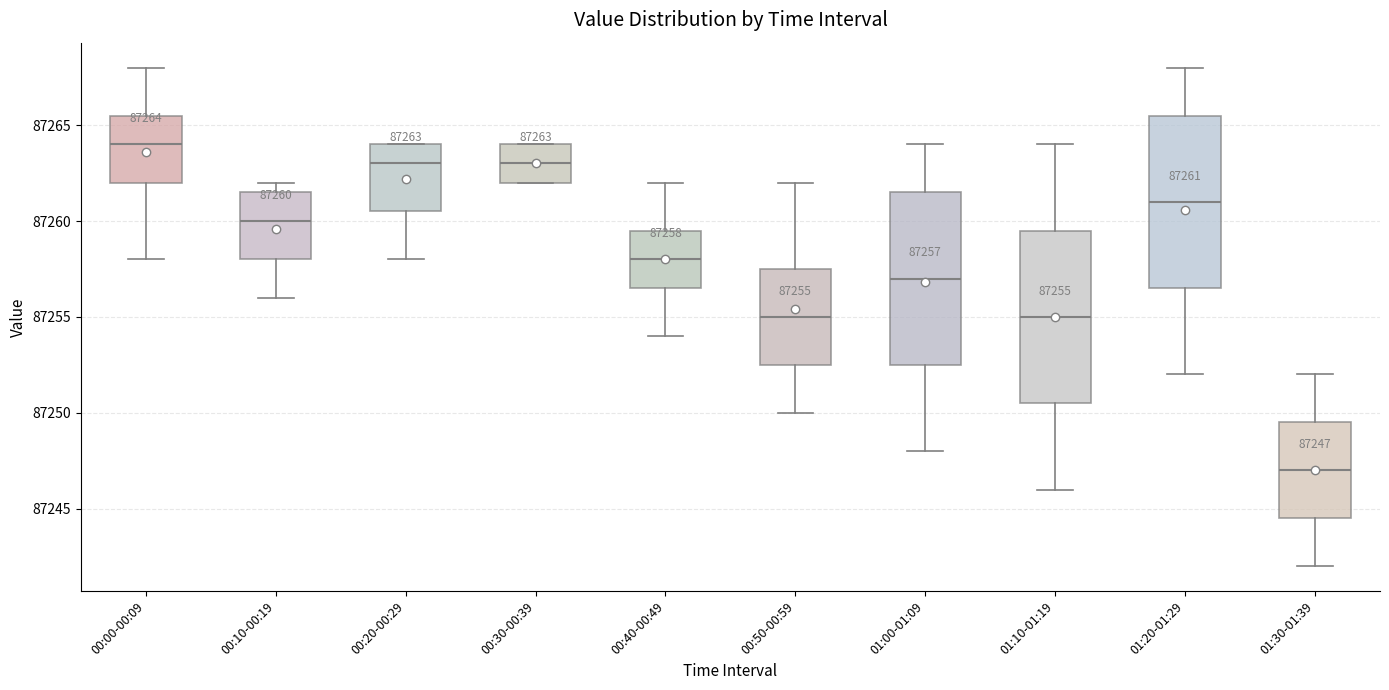

Which box has the highest median line?

00:00-00:09